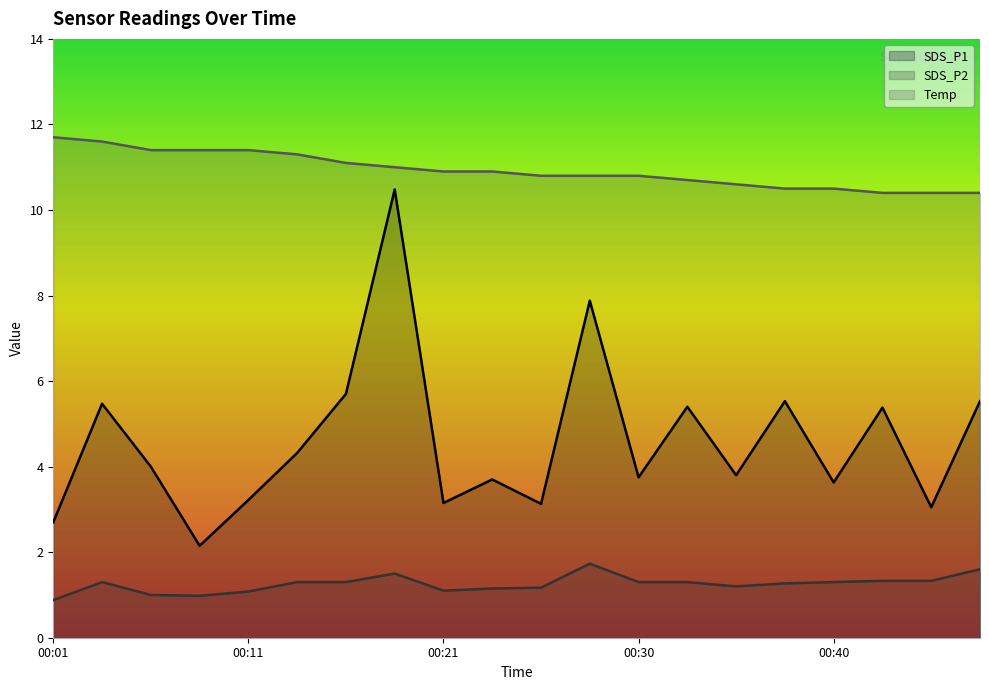

Reading left to right, extract all data points from this chart.

SDS_P1: 00:01=2.7	00:03=5.5	00:06=4.0	00:08=2.1	00:11=3.2	00:13=4.3	00:16=5.7	00:18=10.5	00:21=3.1	00:23=3.7	00:26=3.1	00:28=7.9	00:30=3.8	00:33=5.4	00:35=3.8	00:38=5.5	00:40=3.6	00:43=5.4	00:45=3.0	00:48=5.5
SDS_P2: 00:01=0.9	00:03=1.3	00:06=1.0	00:08=1.0	00:11=1.1	00:13=1.3	00:16=1.3	00:18=1.5	00:21=1.1	00:23=1.1	00:26=1.2	00:28=1.7	00:30=1.3	00:33=1.3	00:35=1.2	00:38=1.3	00:40=1.3	00:43=1.3	00:45=1.3	00:48=1.6
Temp: 00:01=11.7	00:03=11.6	00:06=11.4	00:08=11.4	00:11=11.4	00:13=11.3	00:16=11.1	00:18=11.0	00:21=10.9	00:23=10.9	00:26=10.8	00:28=10.8	00:30=10.8	00:33=10.7	00:35=10.6	00:38=10.5	00:40=10.5	00:43=10.4	00:45=10.4	00:48=10.4